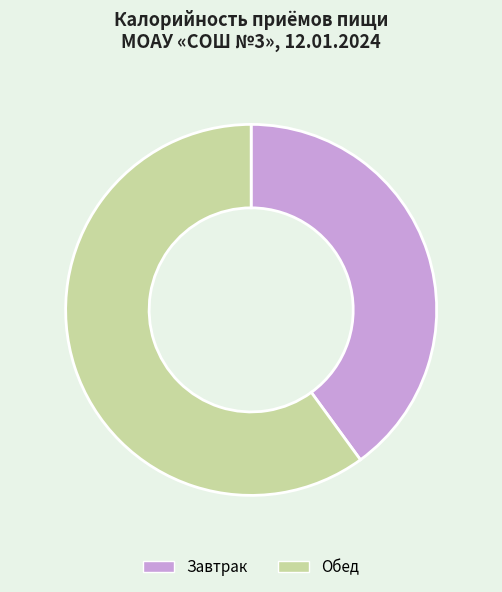

How many segments does this pie chart have?

2